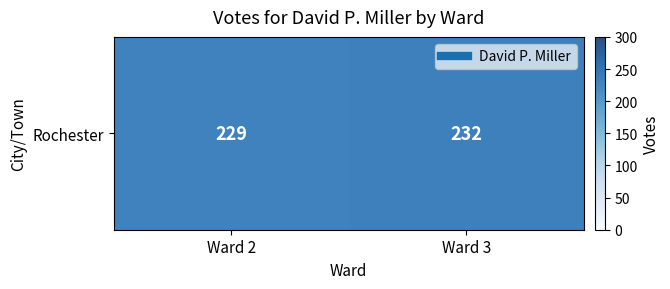

Reading left to right, transcribe all the data shown in this chart.

229	232